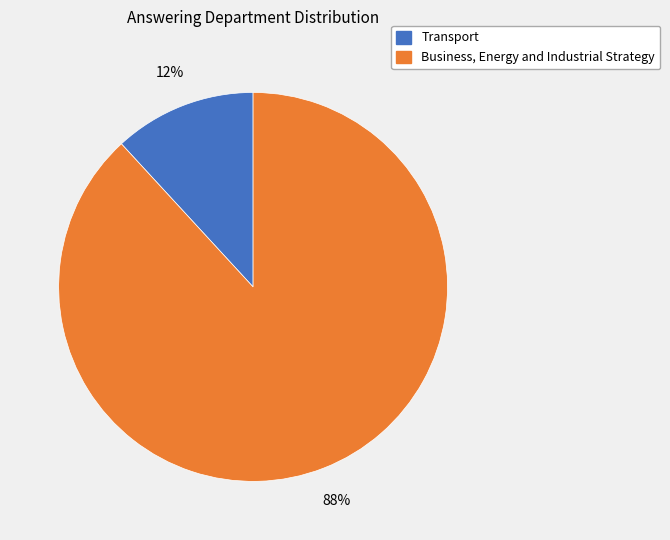

To the nearest percent, what is the average slice percentage?

50%